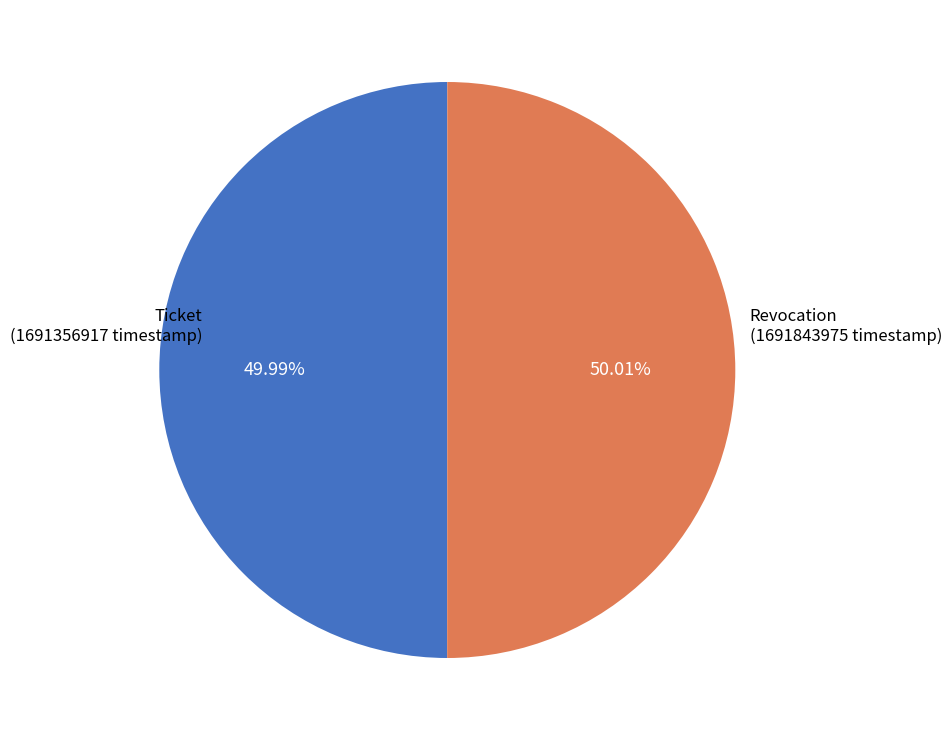

Count the number of slices in the pie.

2